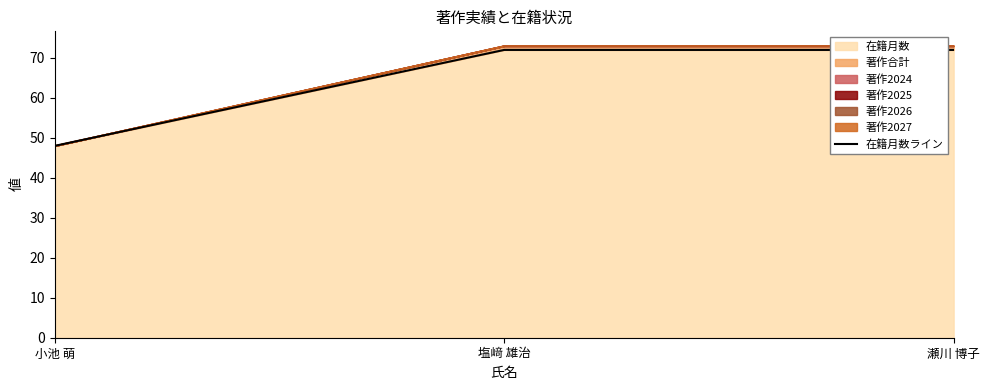

True or false: the data shows 41 at 瀬川 博子.

False